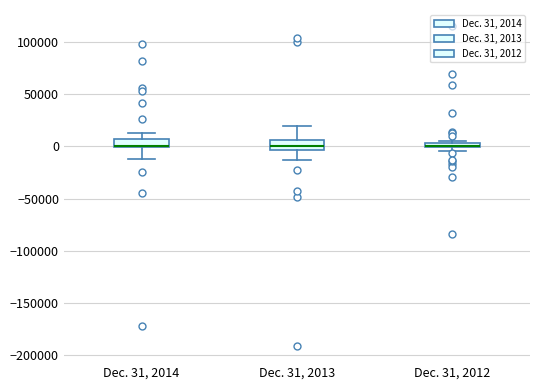

Where does the upper whisker of the box for Dec. 31, 2014 end on the y-axis? The values are not printed on the chart, so give them approximately, as read against the axis.

10000